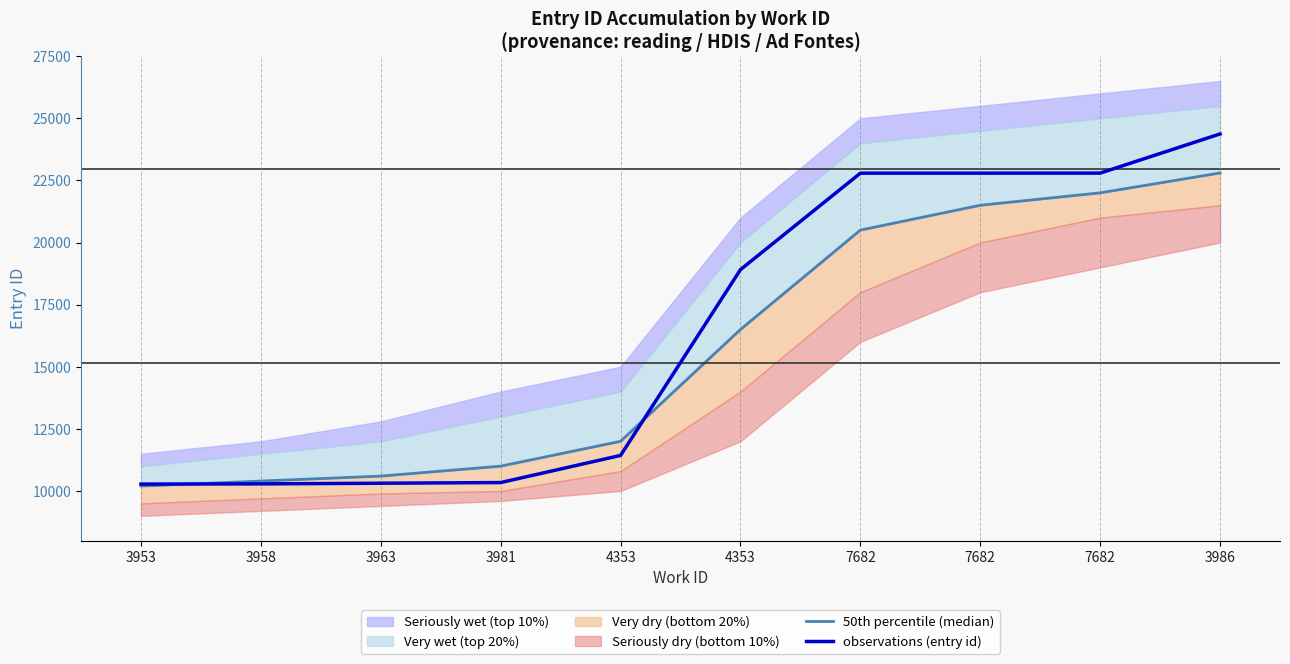

Which series ends up on top after the final intersection of observations (entry id) and 50th percentile (median)?

observations (entry id)